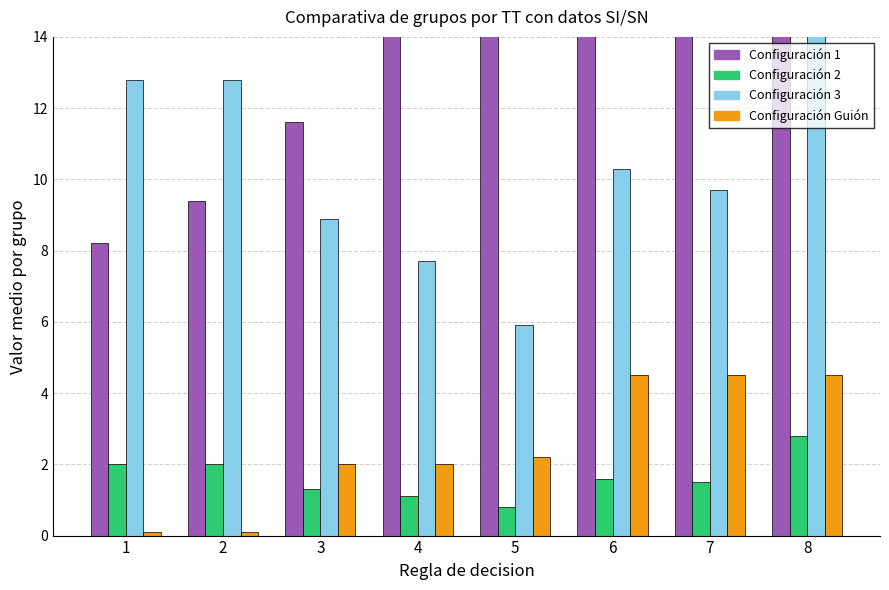

How many bars are there in total?

32